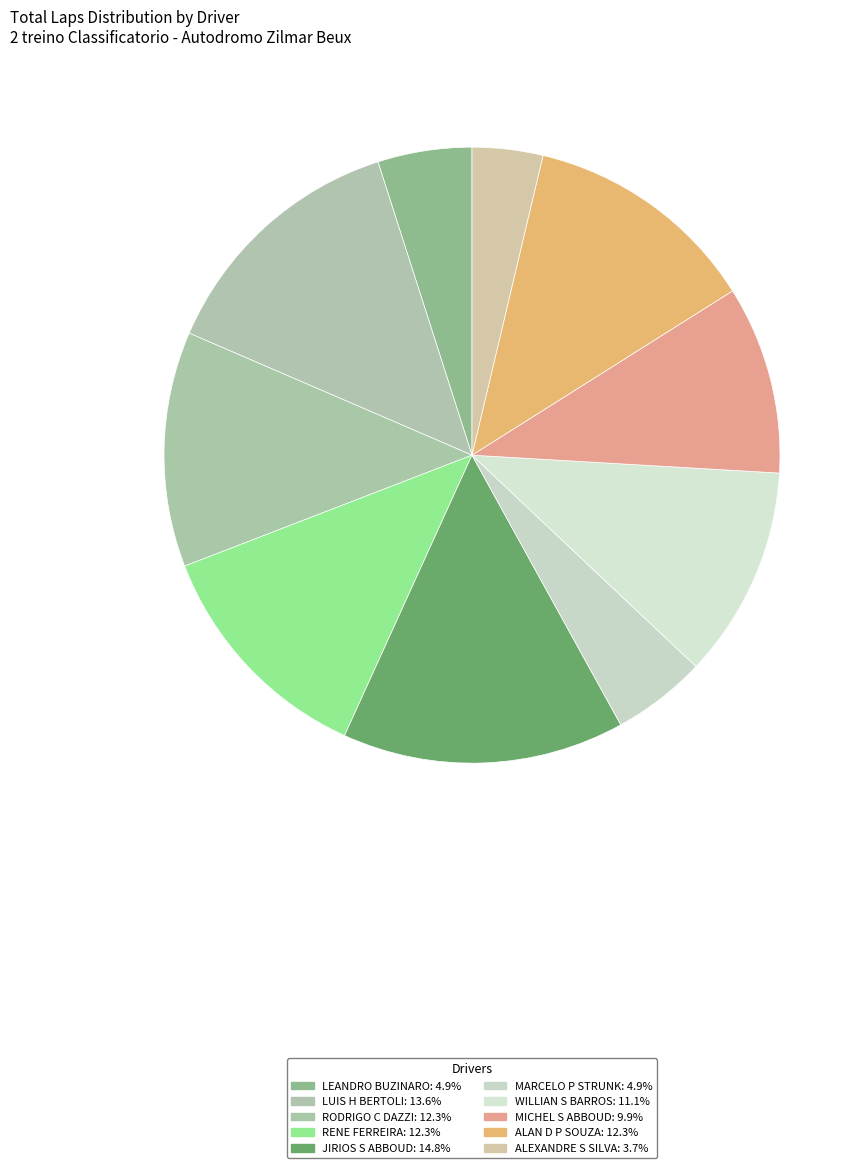

Does LEANDRO BUZINARO account for over 50% of the chart?

No